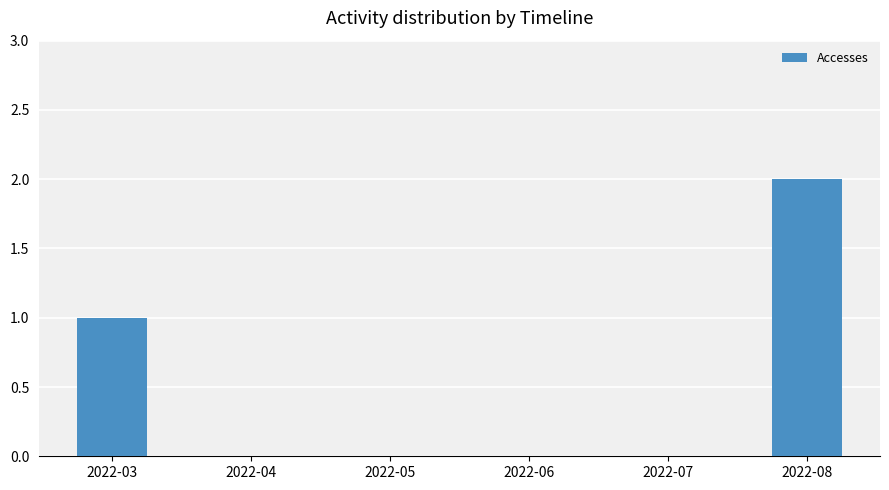

True or false: the data shows -1 at 2022-05.

False